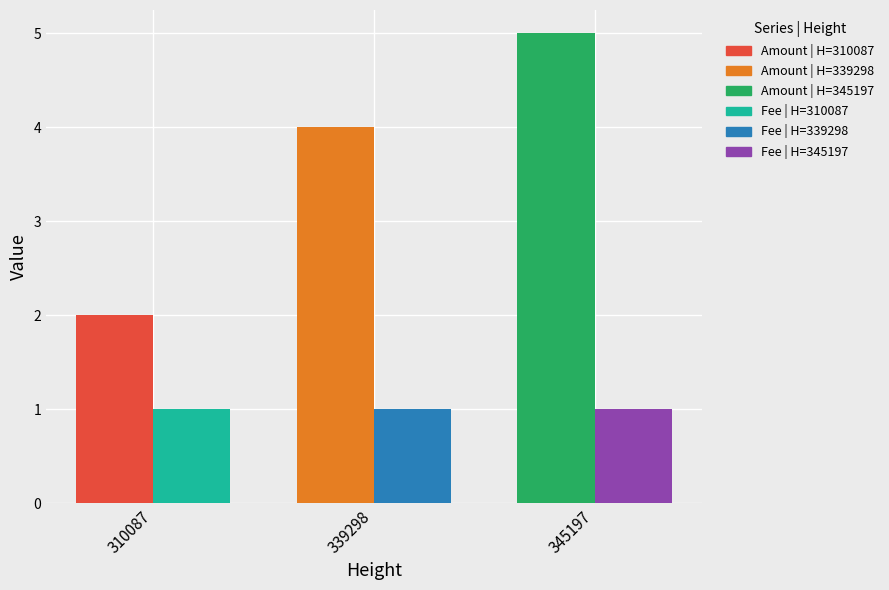

Between 310087 and 339298, which series saw the biggest shift?

Amount